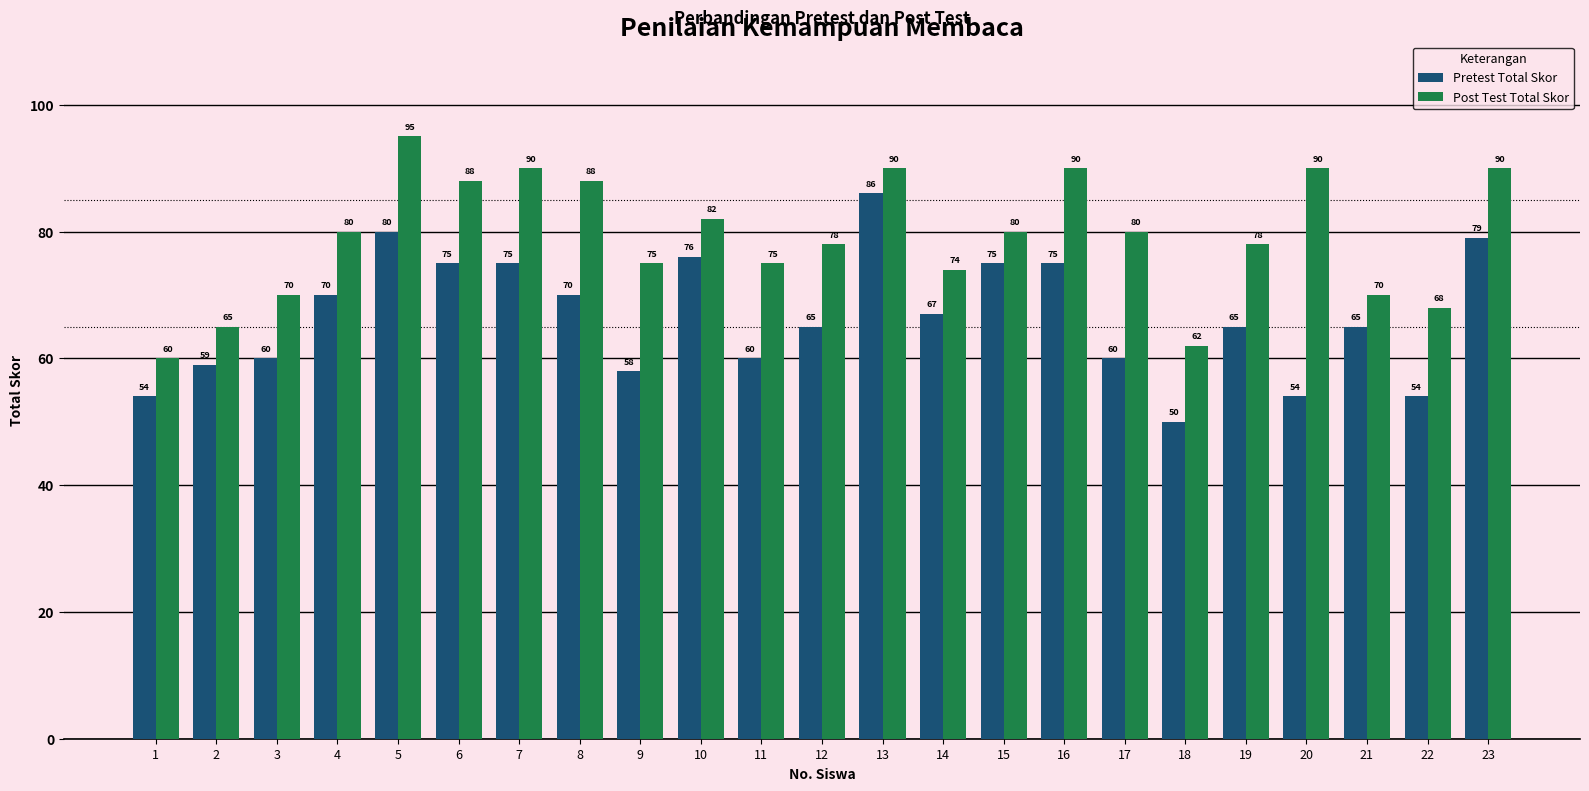

List the series in order of their peak value, lowest first.

Pretest Total Skor, Post Test Total Skor